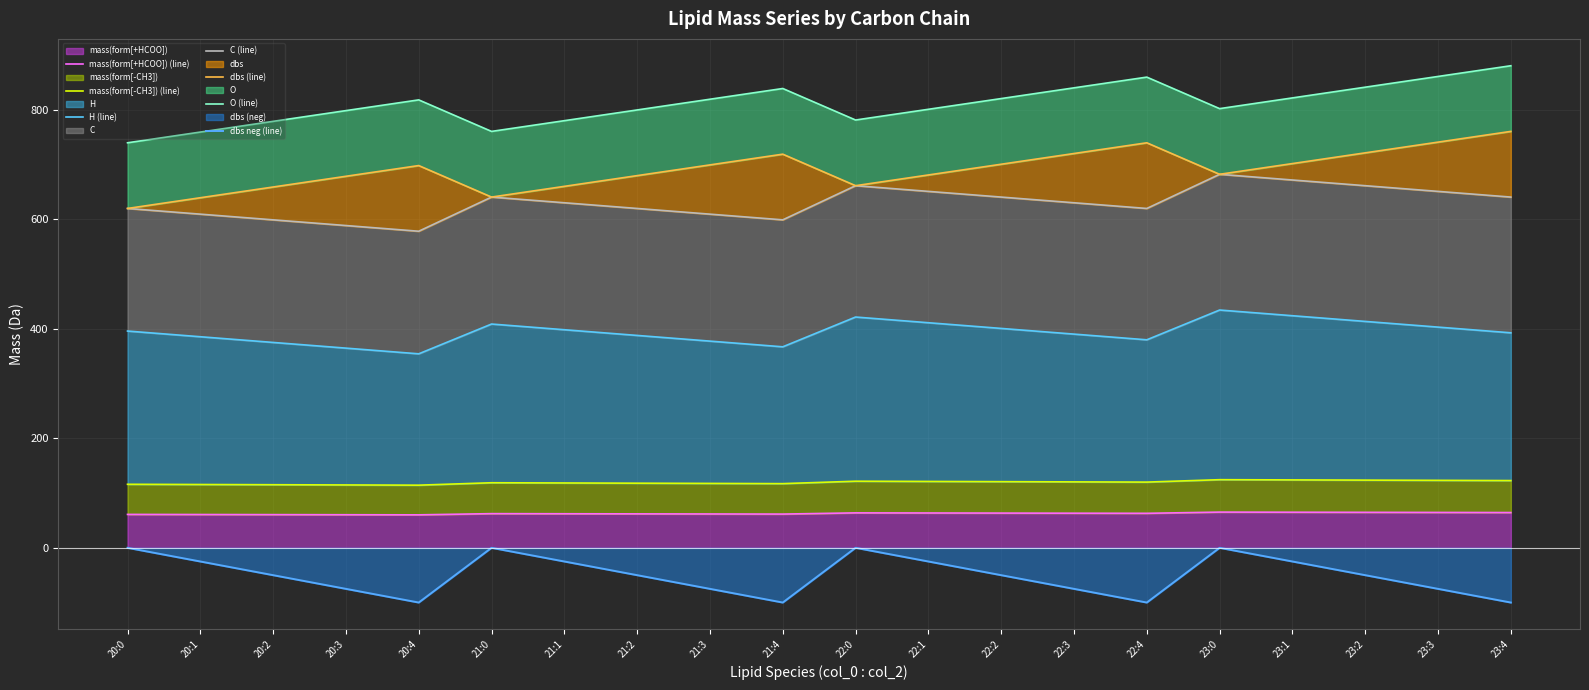

Which series has the largest total across all categories?

H